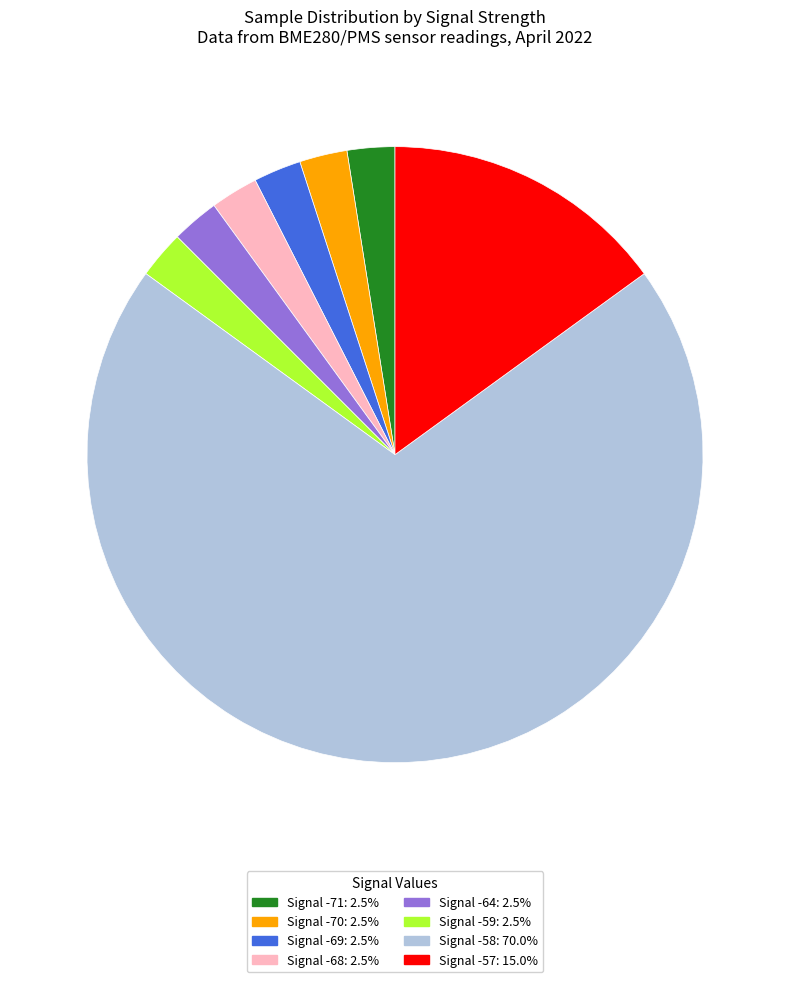

Does any single category account for the majority?

Yes